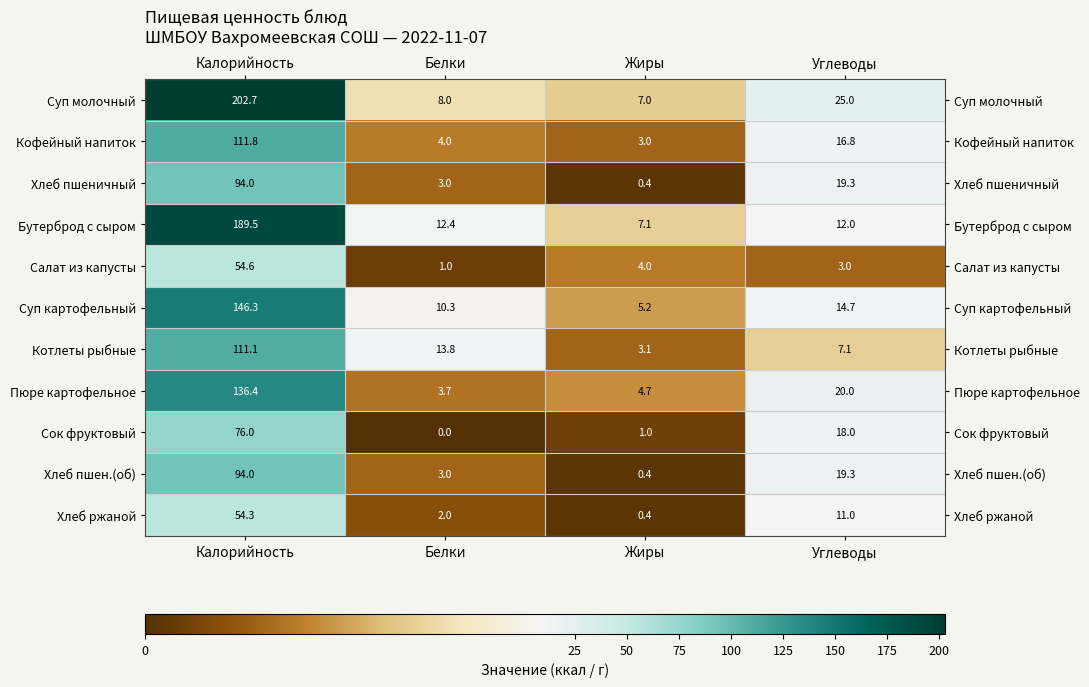

True or false: Салат из капусты has a value of 54.6 at Калорийность.

True